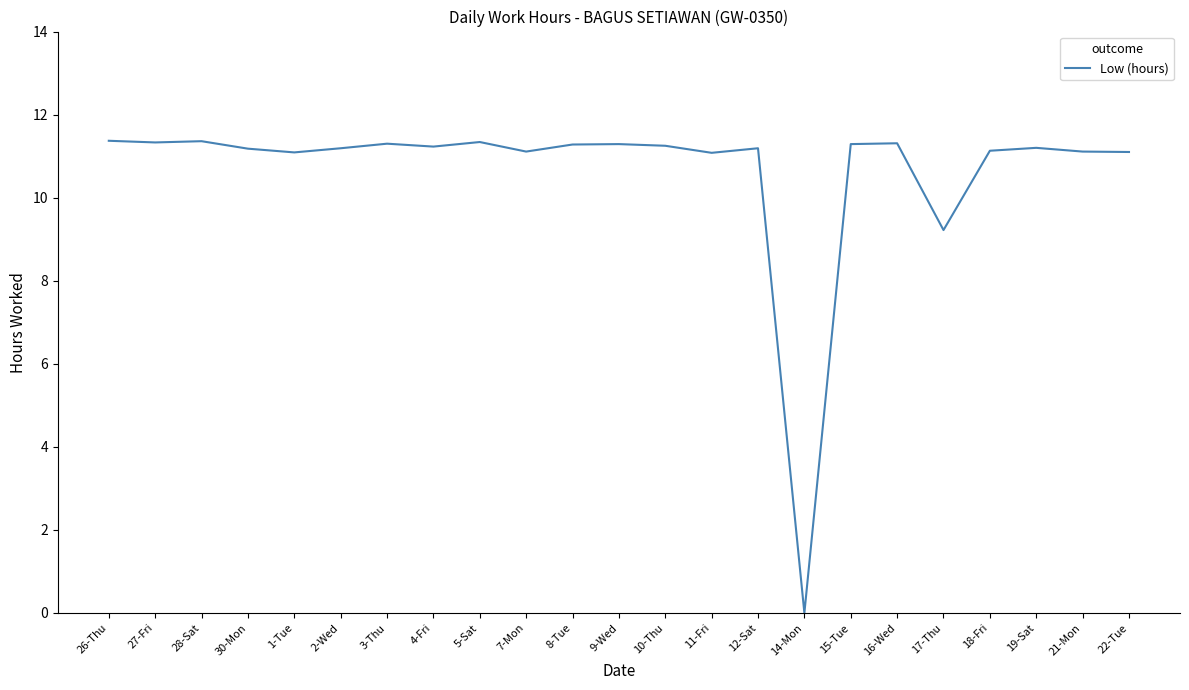

At which label does the data first exceed 11?

26-Thu